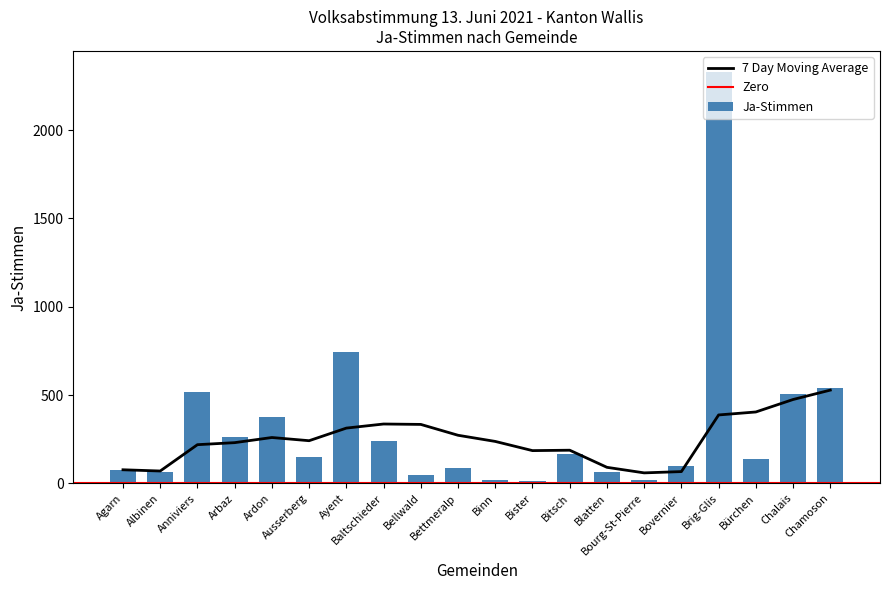

What is the ratio of the value at Chamoson to the value at Bourg-St-Pierre?

28.4